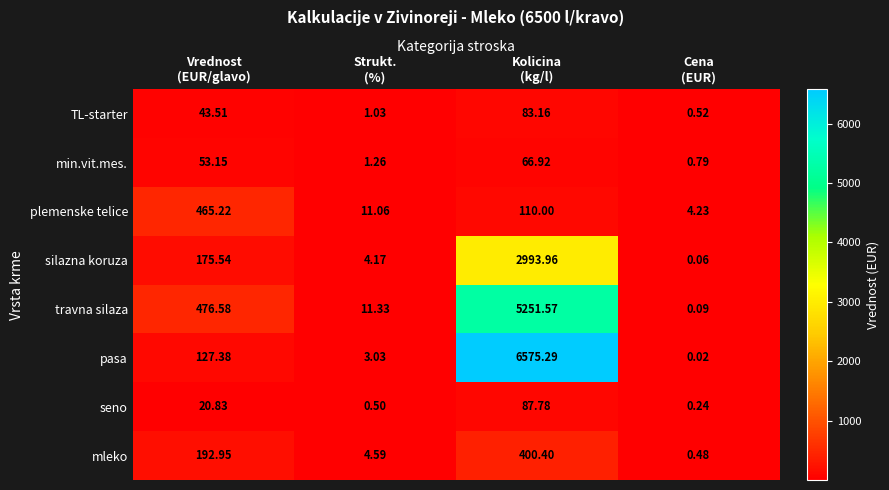

Which series has the largest range (max minus min)?

pasa